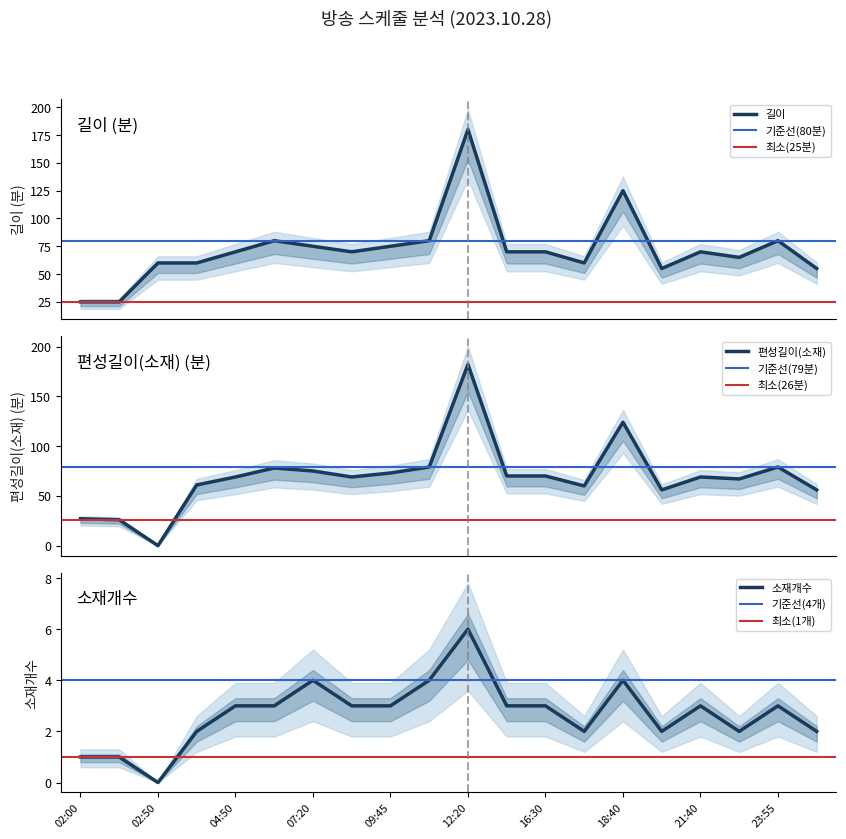

What is the difference between the highest and lowest values at 03:50?

59